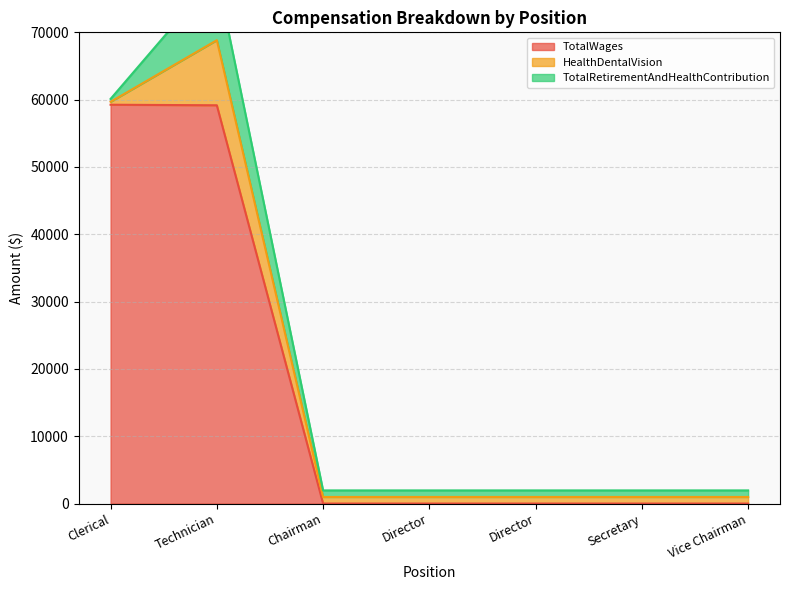

What is the sum of the TotalWages values at Director and Clerical?

59246